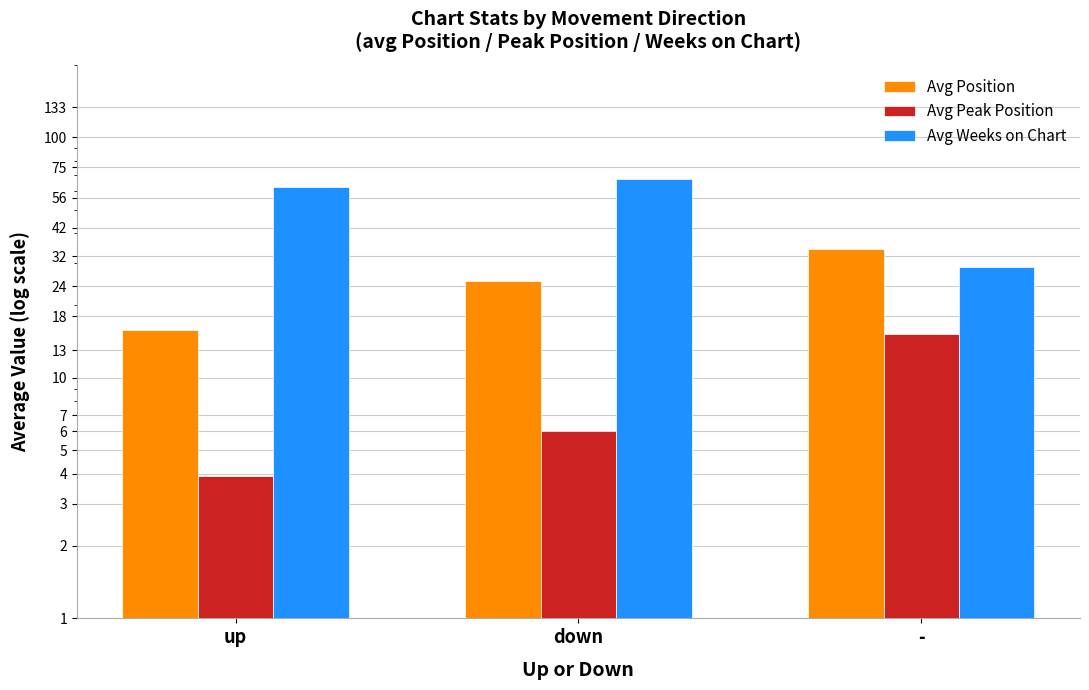

Between down and -, which series saw the biggest shift?

Avg Weeks on Chart